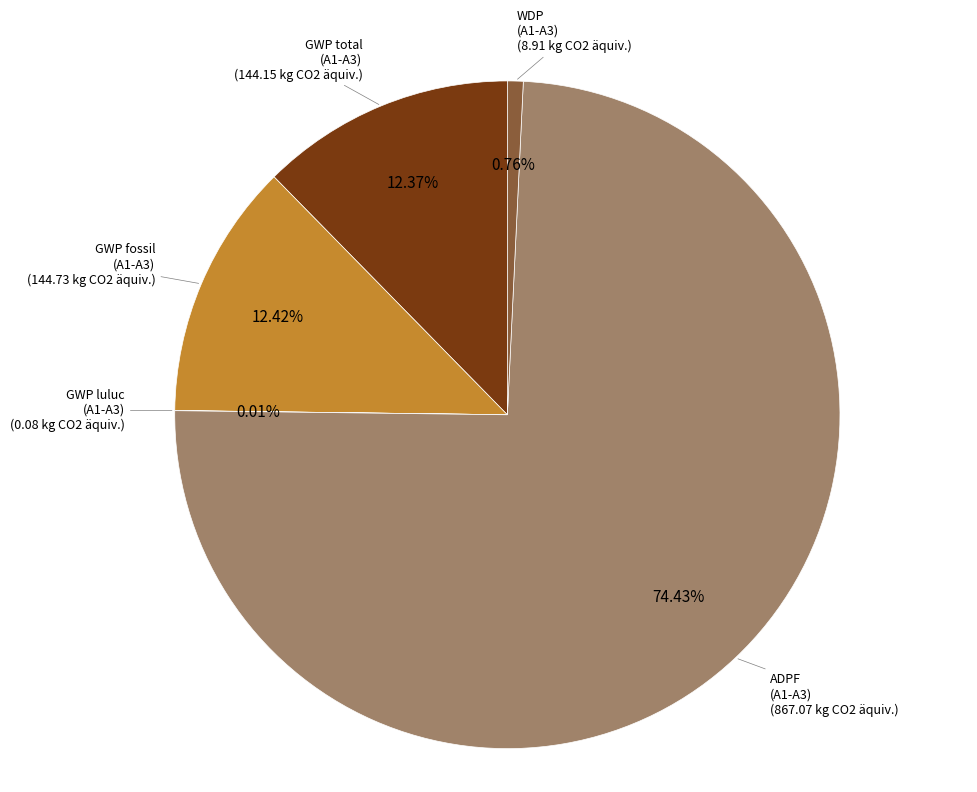

Is there a majority slice in this chart?

Yes